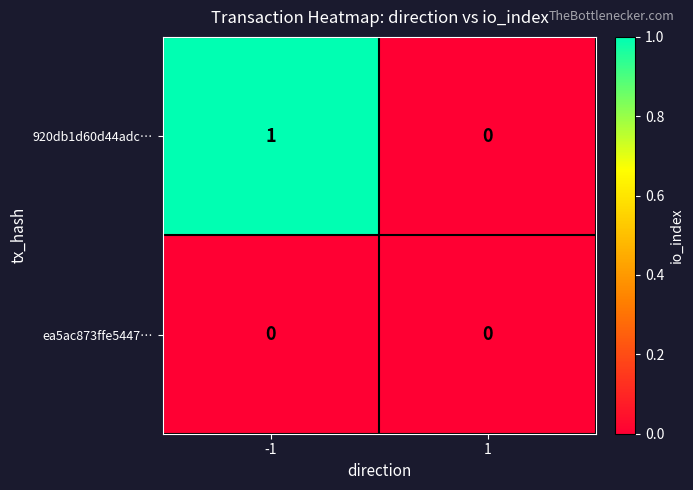

Rank the series by their maximum value, from highest to lowest.

920db1d60d44adc…, ea5ac873ffe5447…